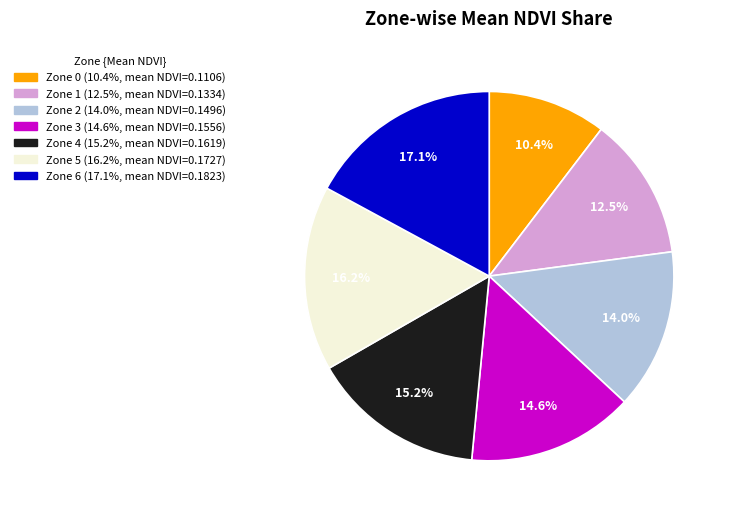

Count the number of slices in the pie.

7